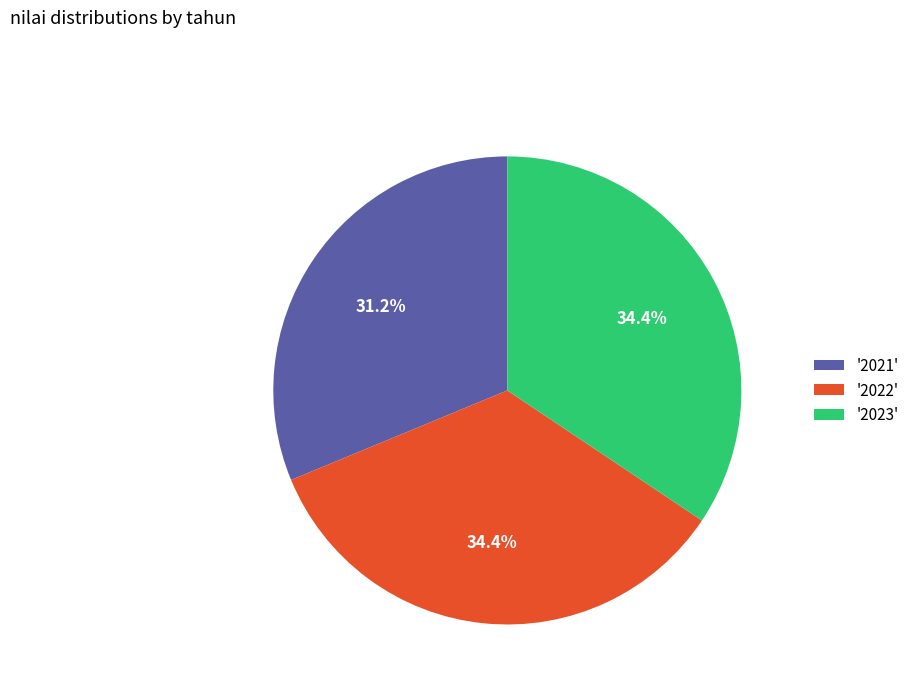

To the nearest percent, what is the difference between the largest and smallest slice percentages?

3%